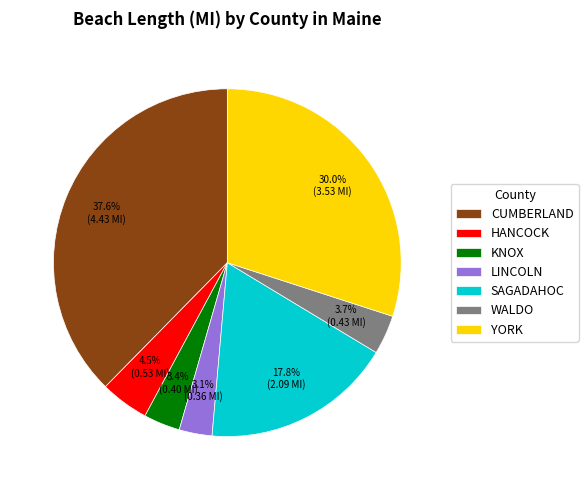

How many slices are in this pie chart?

7